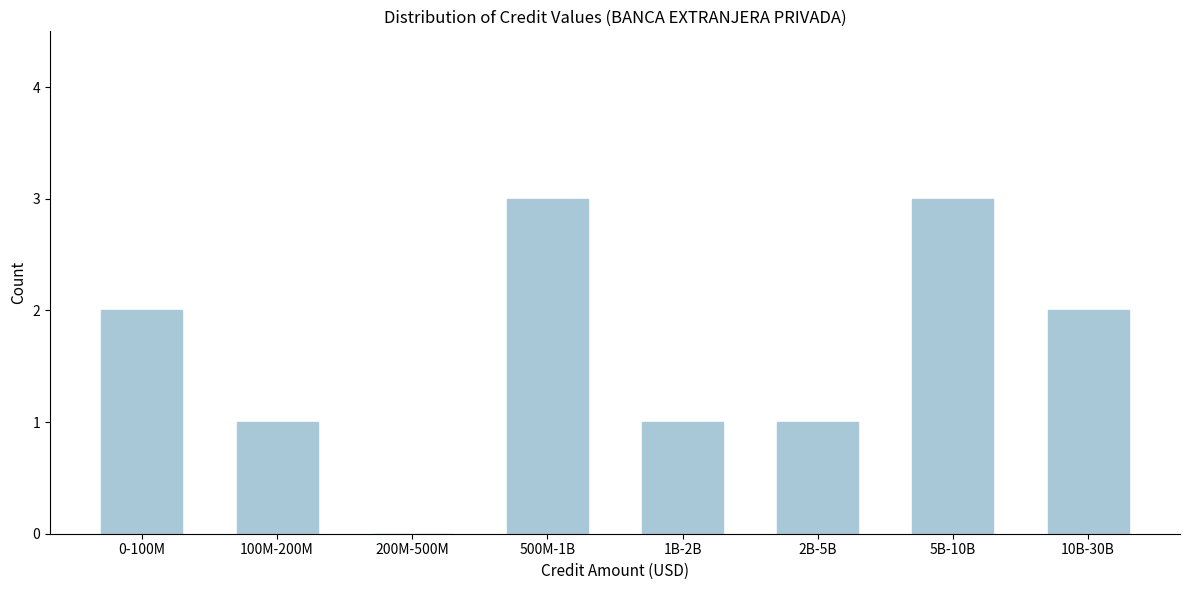

Reading left to right, list all the values displayed in this chart.

0-100M=2	100M-200M=1	200M-500M=0	500M-1B=3	1B-2B=1	2B-5B=1	5B-10B=3	10B-30B=2